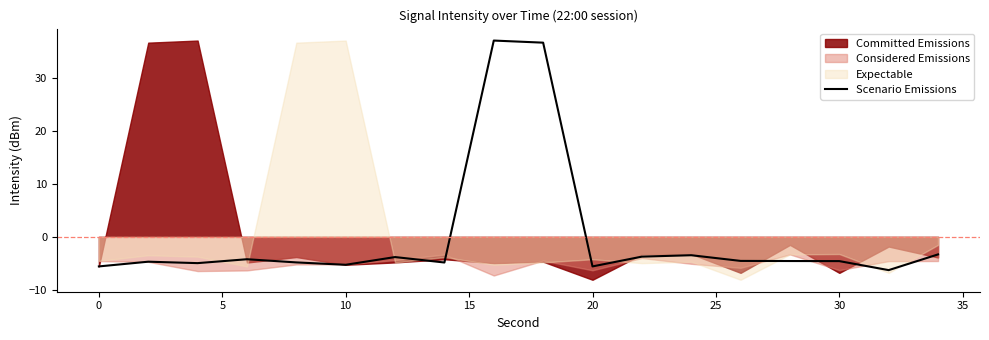

True or false: Scenario Emissions has a value of -6.7 at 30.

False